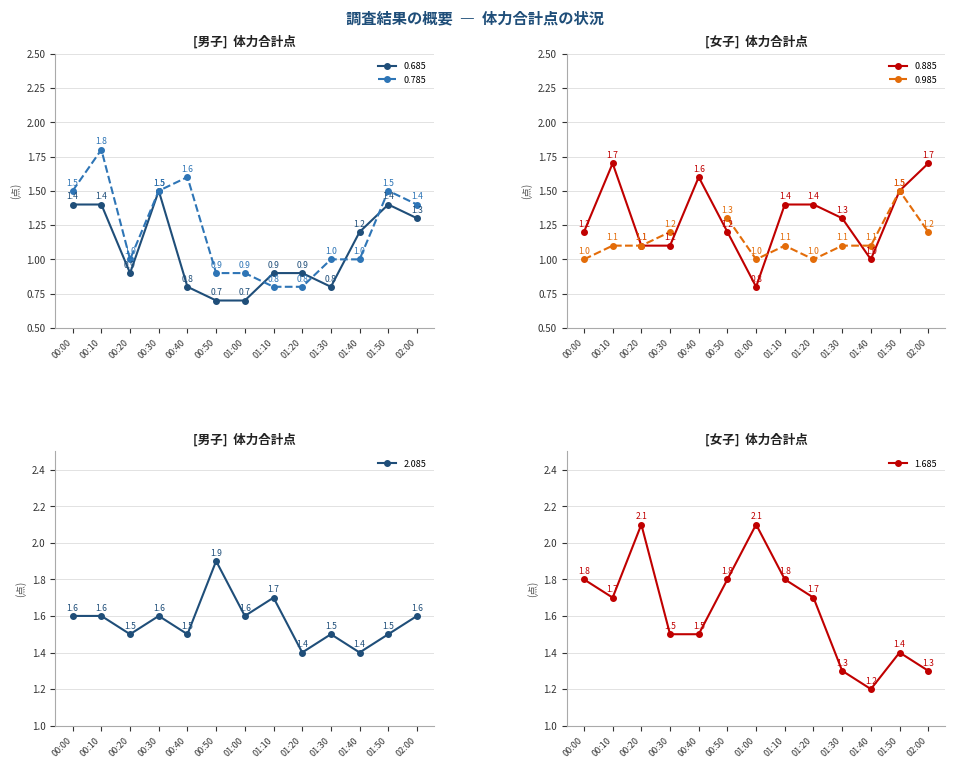

What is the minimum value shown in the chart?

0.7